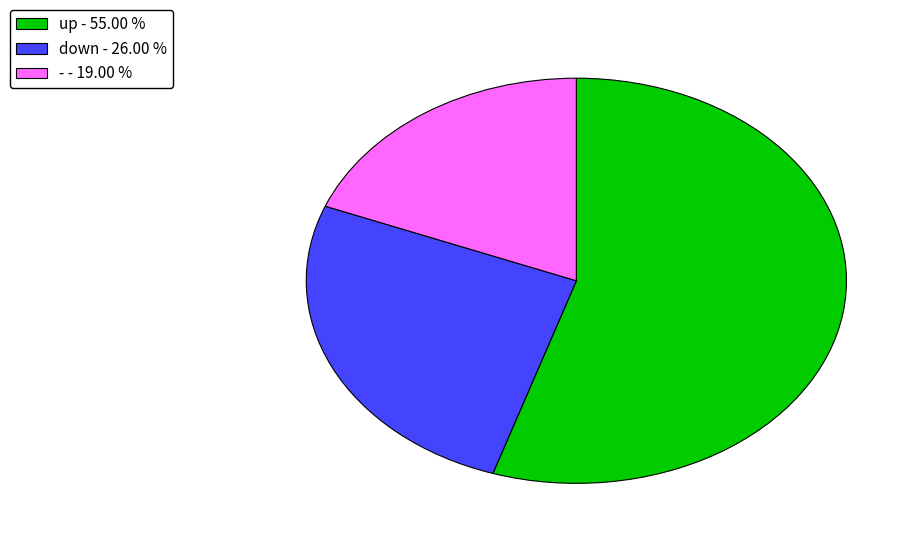

Which has a higher value, up - 55.00 % or down - 26.00 %?

up - 55.00 %